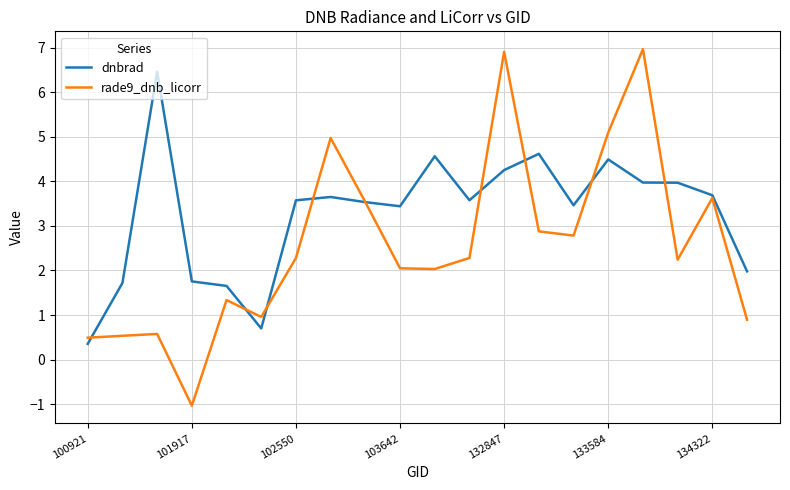

Is this an area chart (filled region under the line)?

No